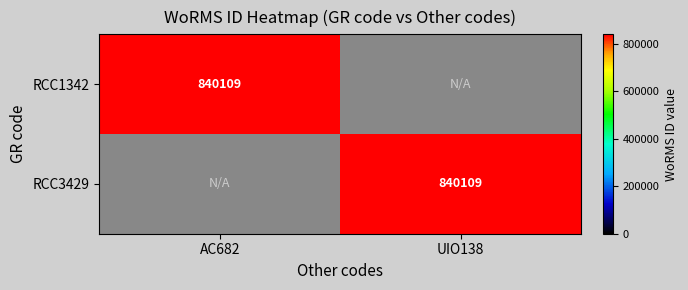

The value of RCC3429 at UIO138 is 236139. True or false?

False